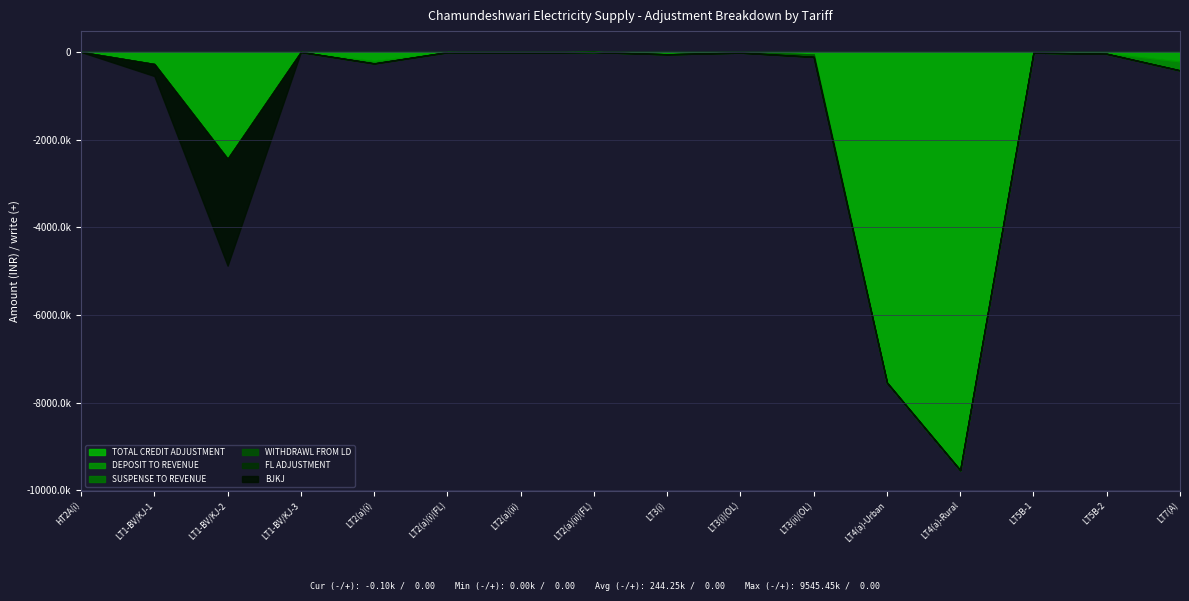

What is the average value of the WITHDRAWL FROM LD series?

3880.4